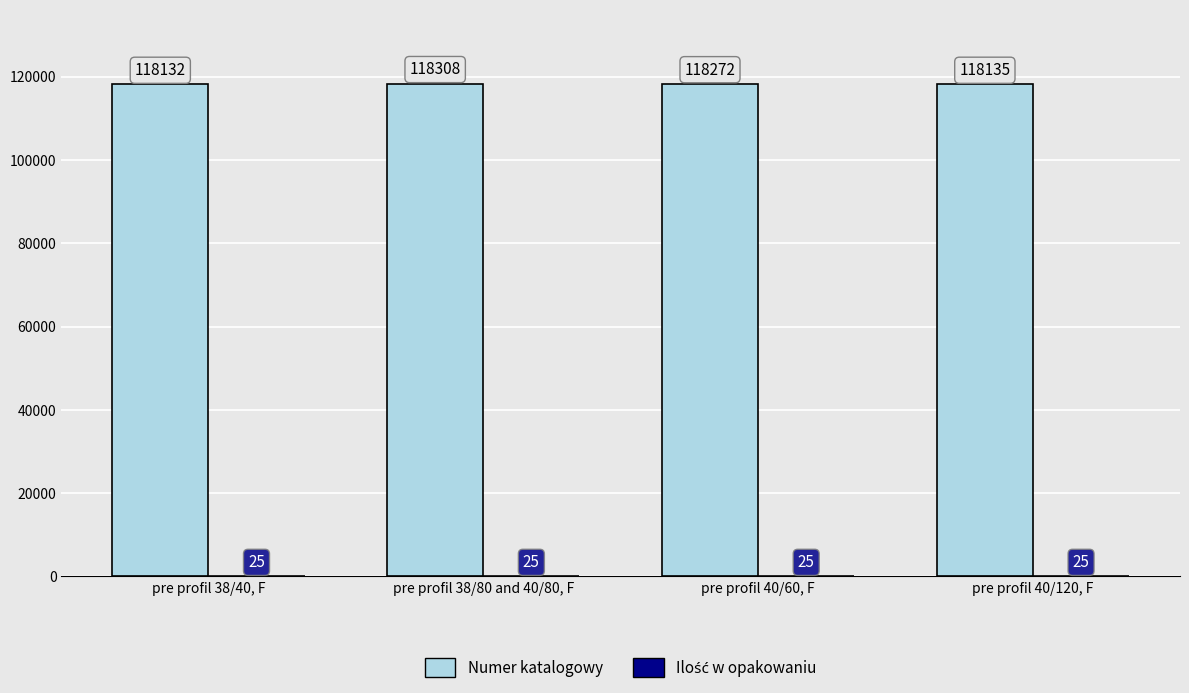

Which series has the largest range (max minus min)?

Numer katalogowy